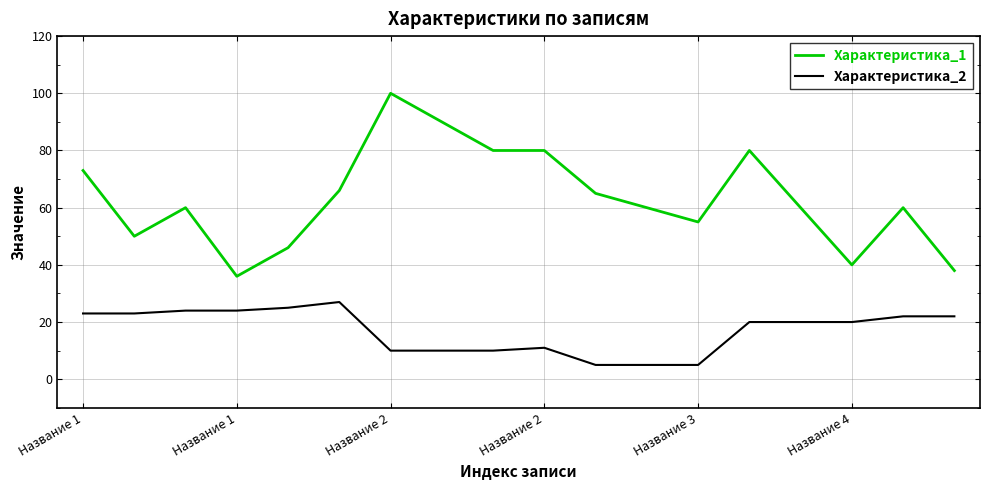

What is the lowest value of the Характеристика_1 series?

36